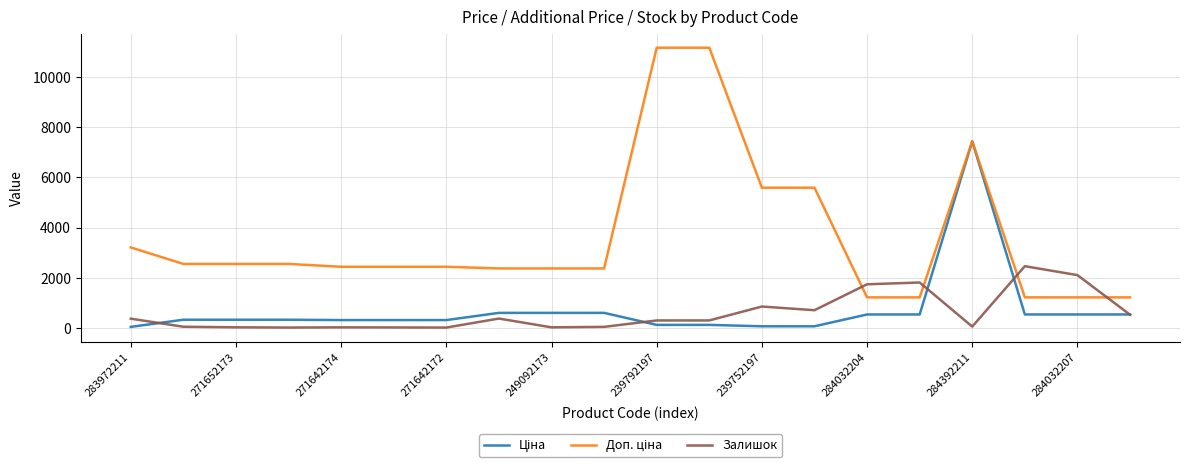

What is the minimum value shown in the chart?

5.0